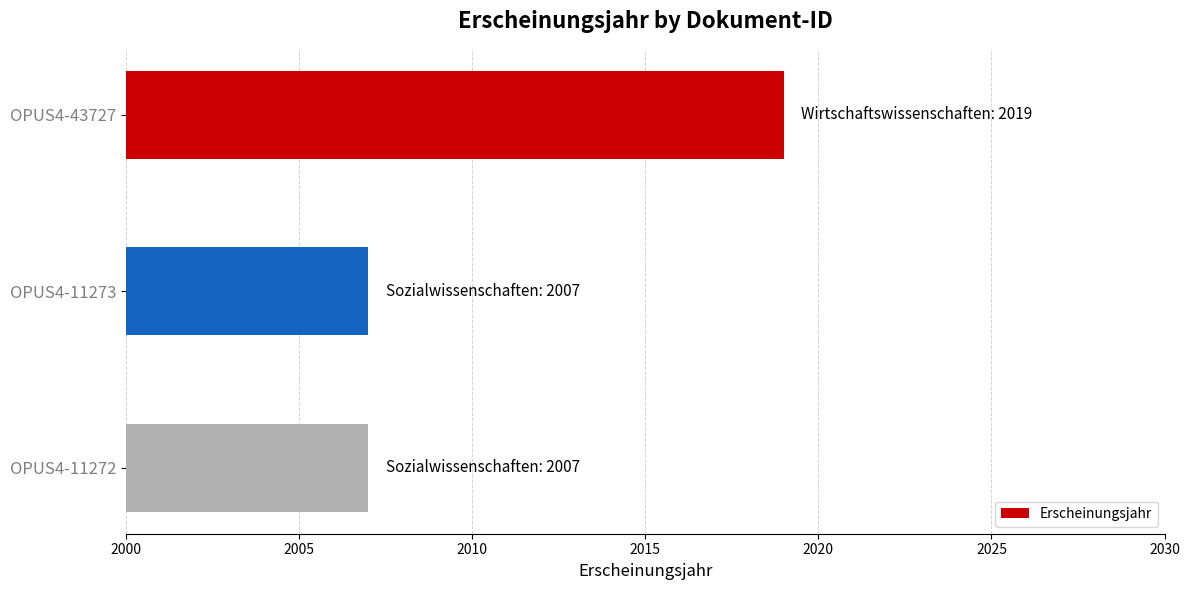

What is the value of the 3rd bar from the top?

2007